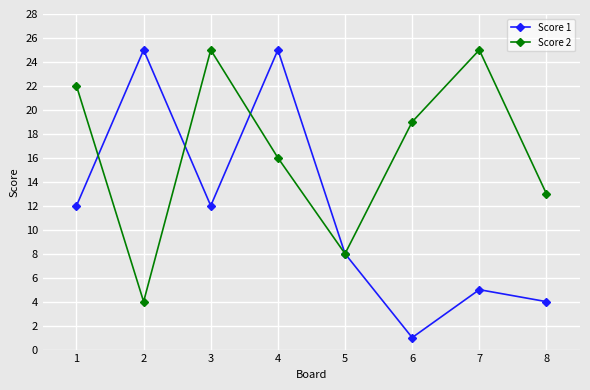

Rank the series at 1 from lowest to highest value.

Score 1, Score 2